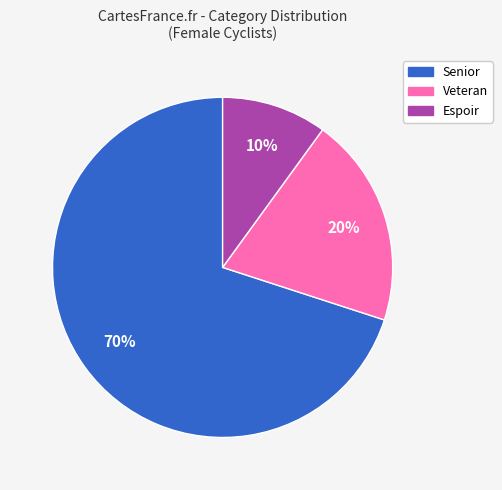

Is there any slice that represents more than half of the pie?

Yes